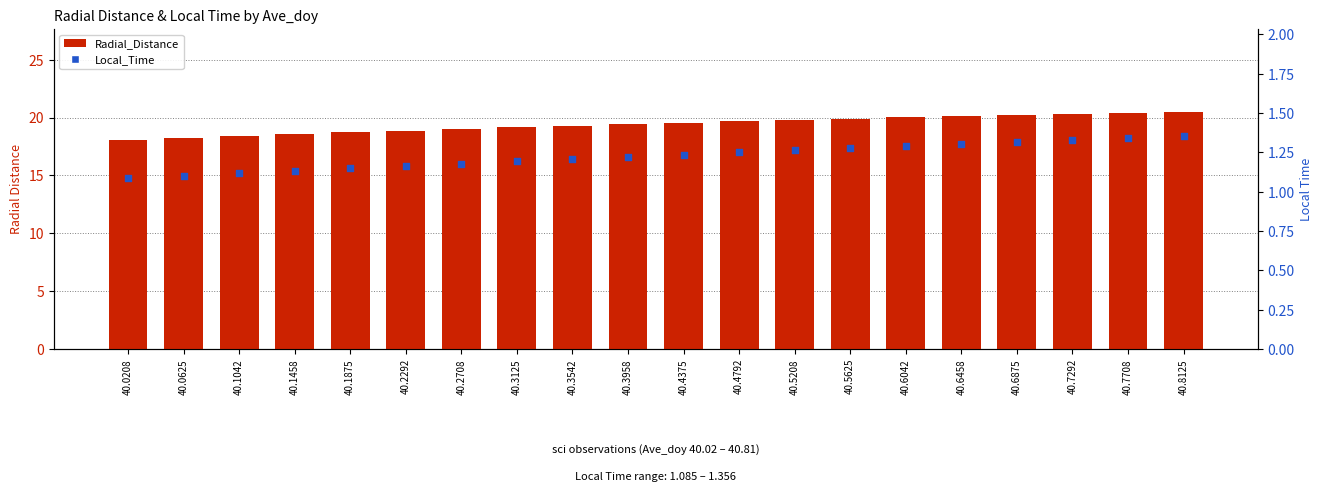

What are all the series names shown in the legend?

Radial_Distance, Local_Time